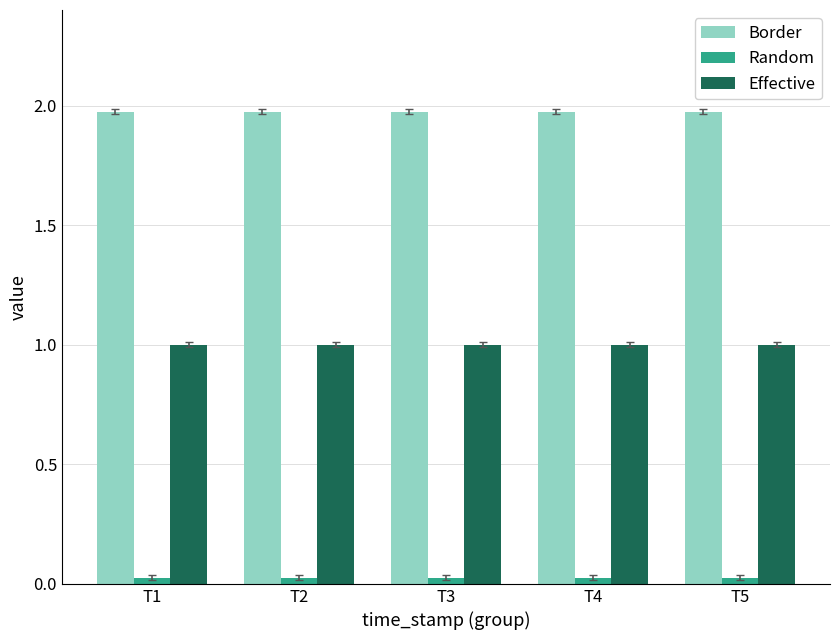

What is the difference between the highest and lowest values at T1?

1.9